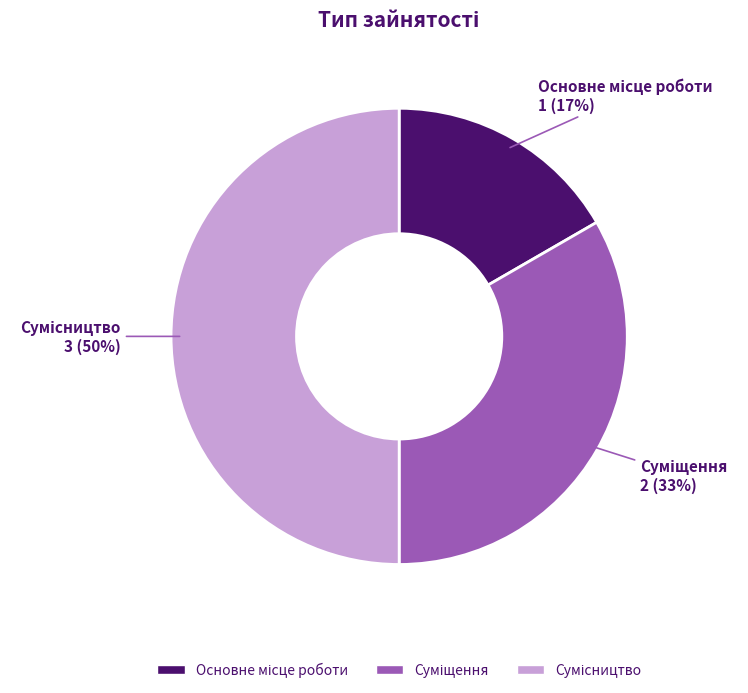

To the nearest percent, what is the average slice percentage?

33%